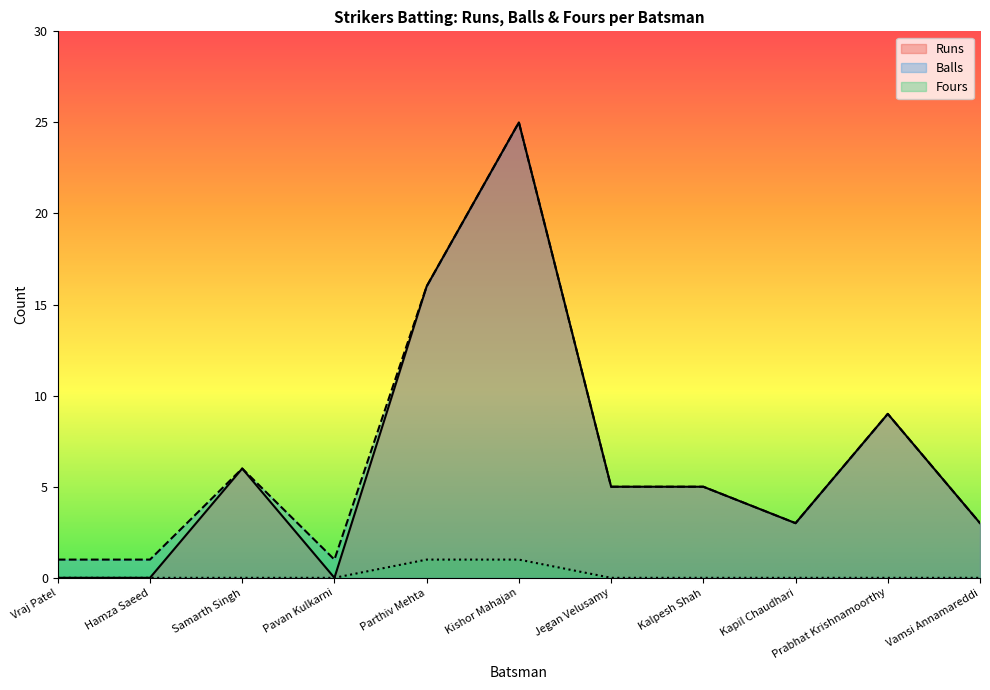

True or false: Fours has more than 1 interior local peaks.

False